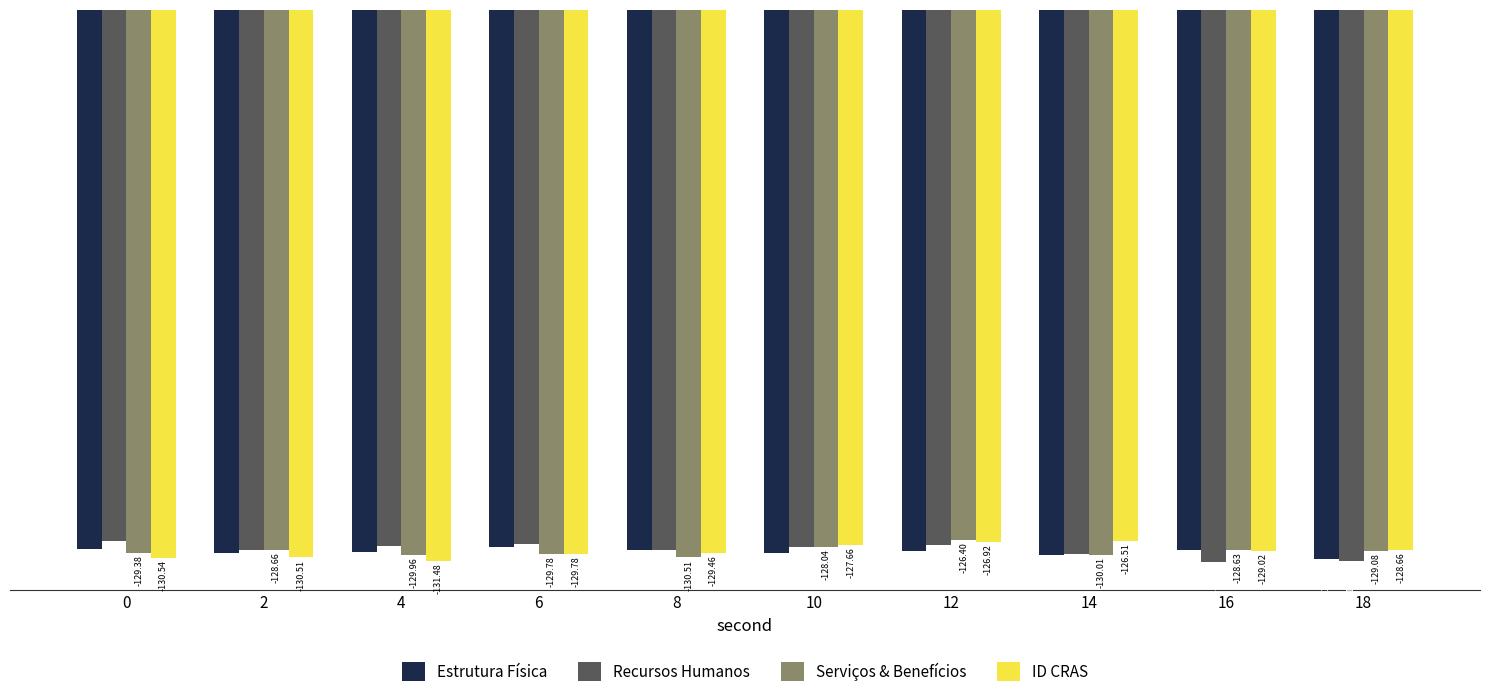

Which series has the largest range (max minus min)?

Recursos Humanos